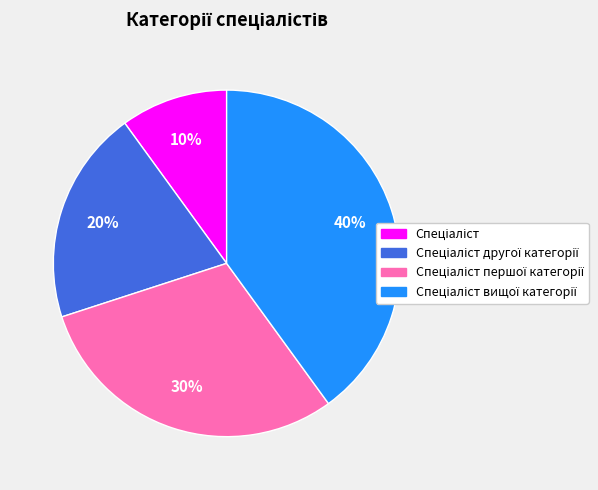

To the nearest percent, what is the average slice percentage?

25%